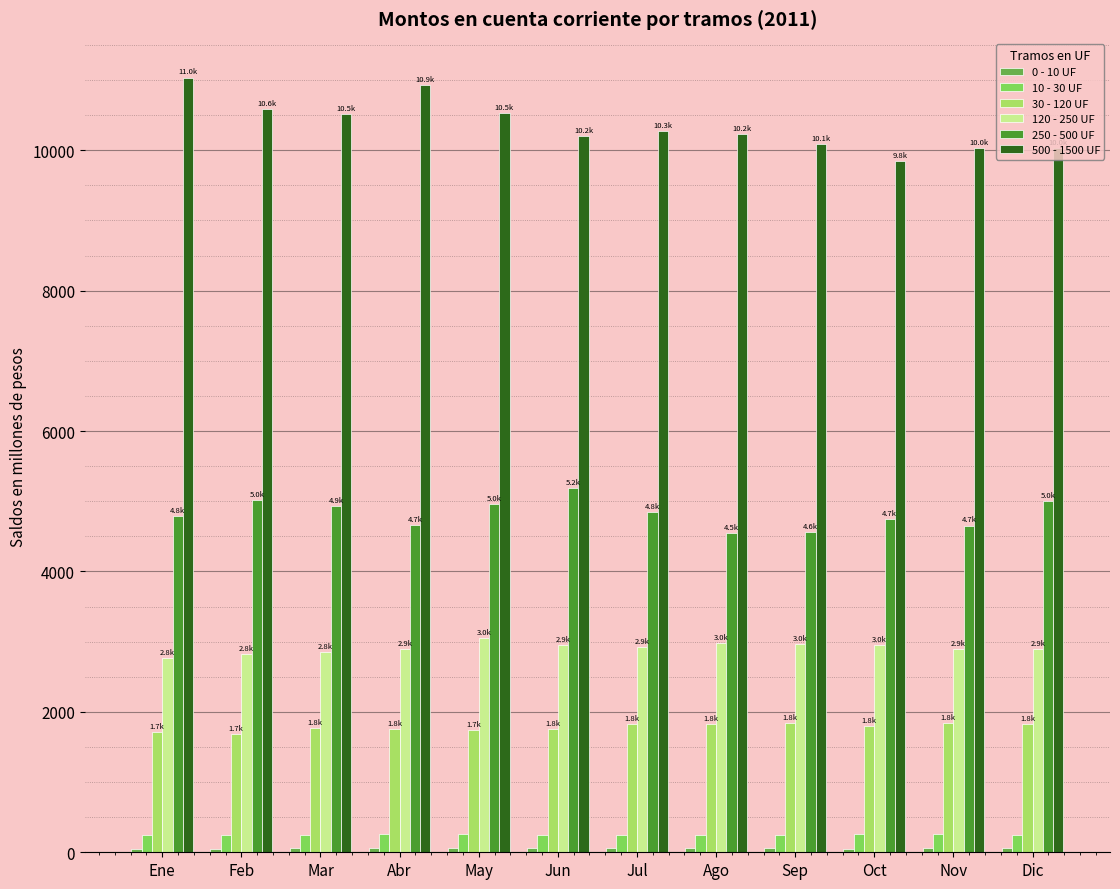

How many values in the 30 - 120 UF series exceed 1802?

6